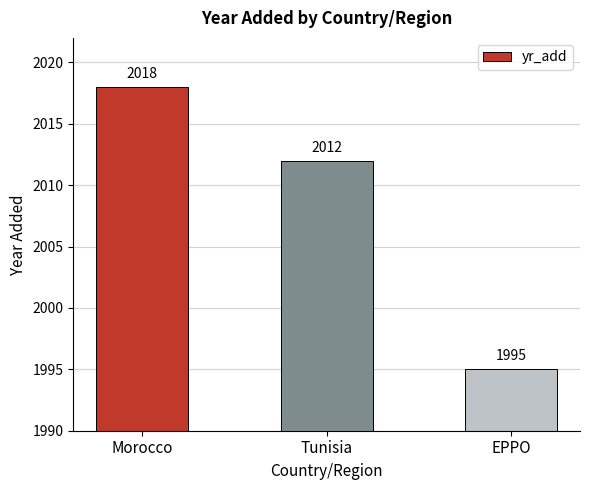

What is the average value?

2008